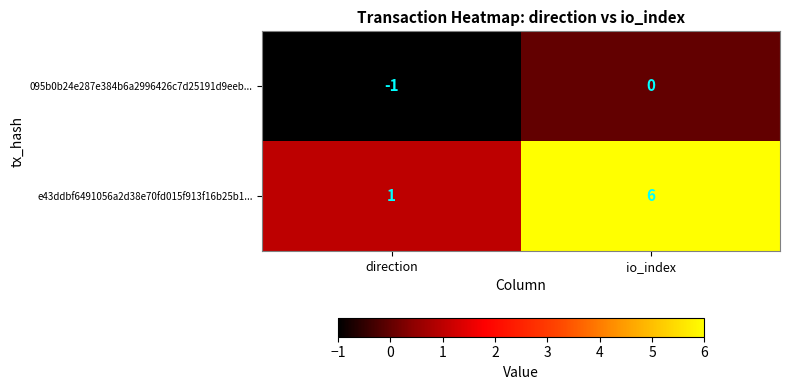

Which category has the highest value across all series?

io_index